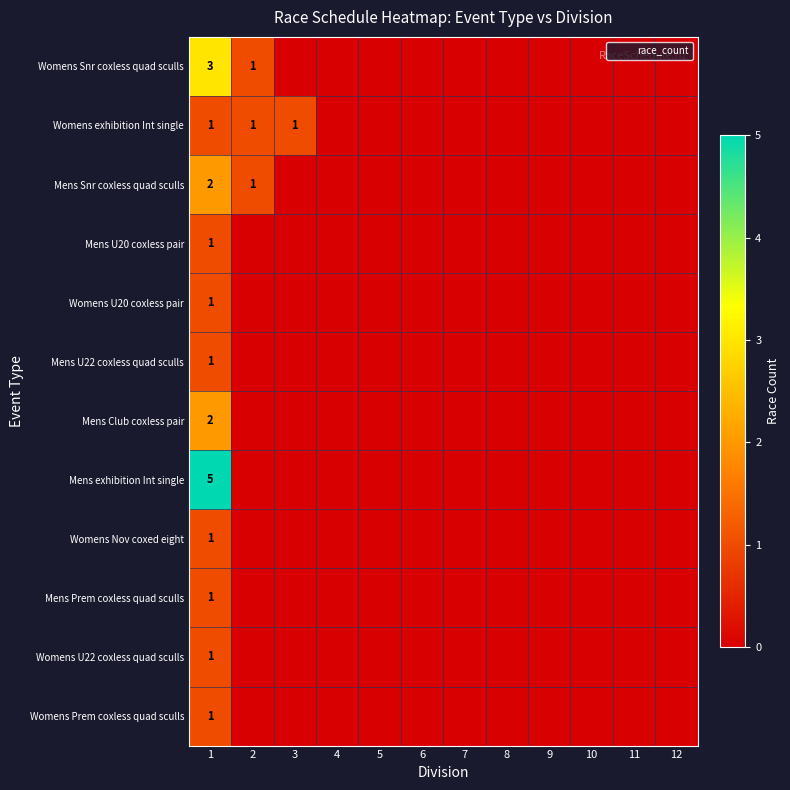

List the labels in order of Mens U20 coxless pair value, smallest first.

2, 3, 4, 5, 6, 7, 8, 9, 10, 11, 12, 1